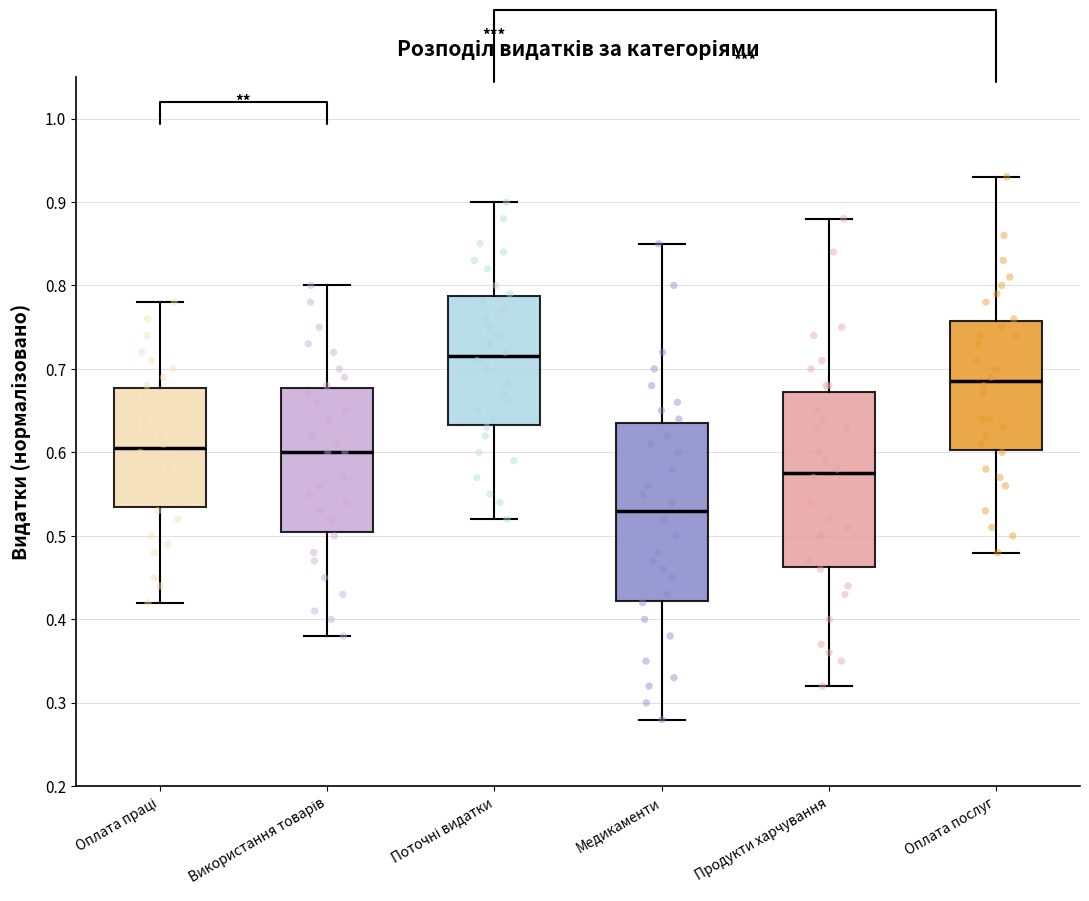

Where is the upper edge of the box for Оплата послуг on the y-axis? The values are not printed on the chart, so give them approximately, as read against the axis.

0.76